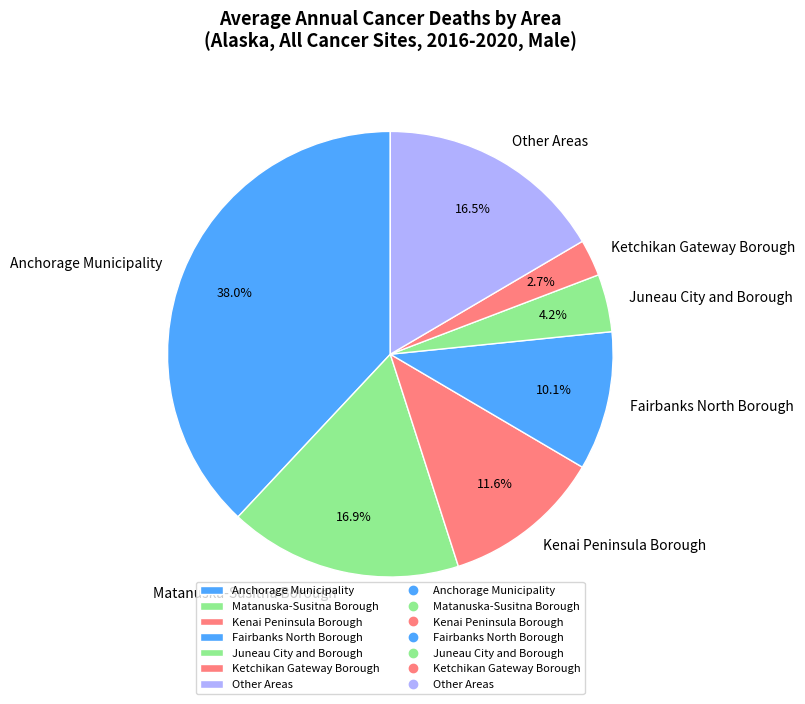

To the nearest percent, what percentage of the pie is Juneau City and Borough?

4%